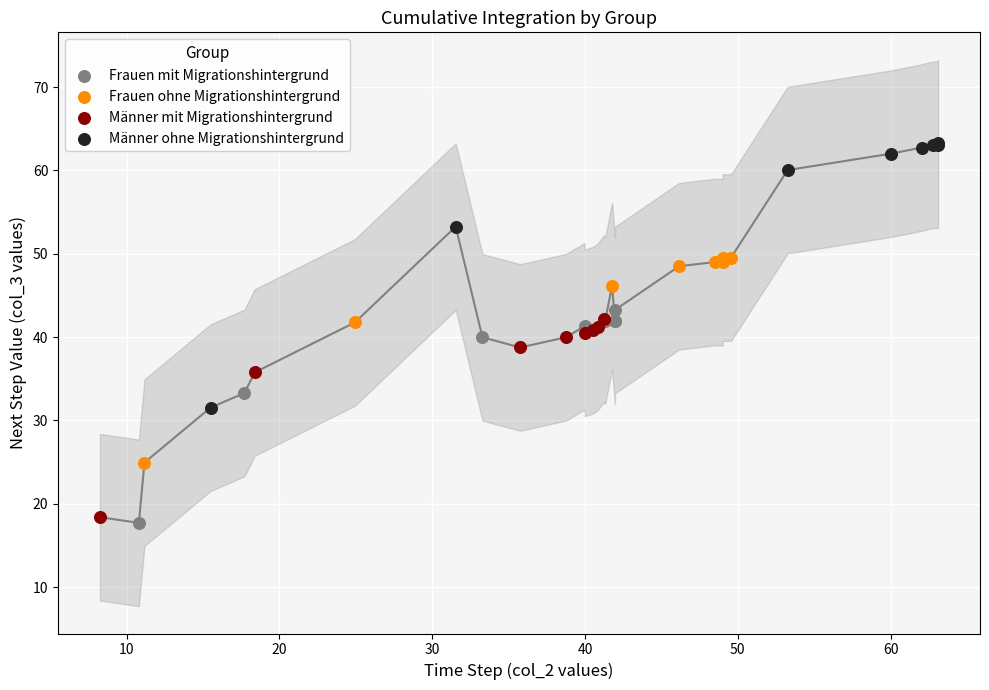

Which series has the largest Y range (max minus min)?

Männer ohne Migrationshintergrund